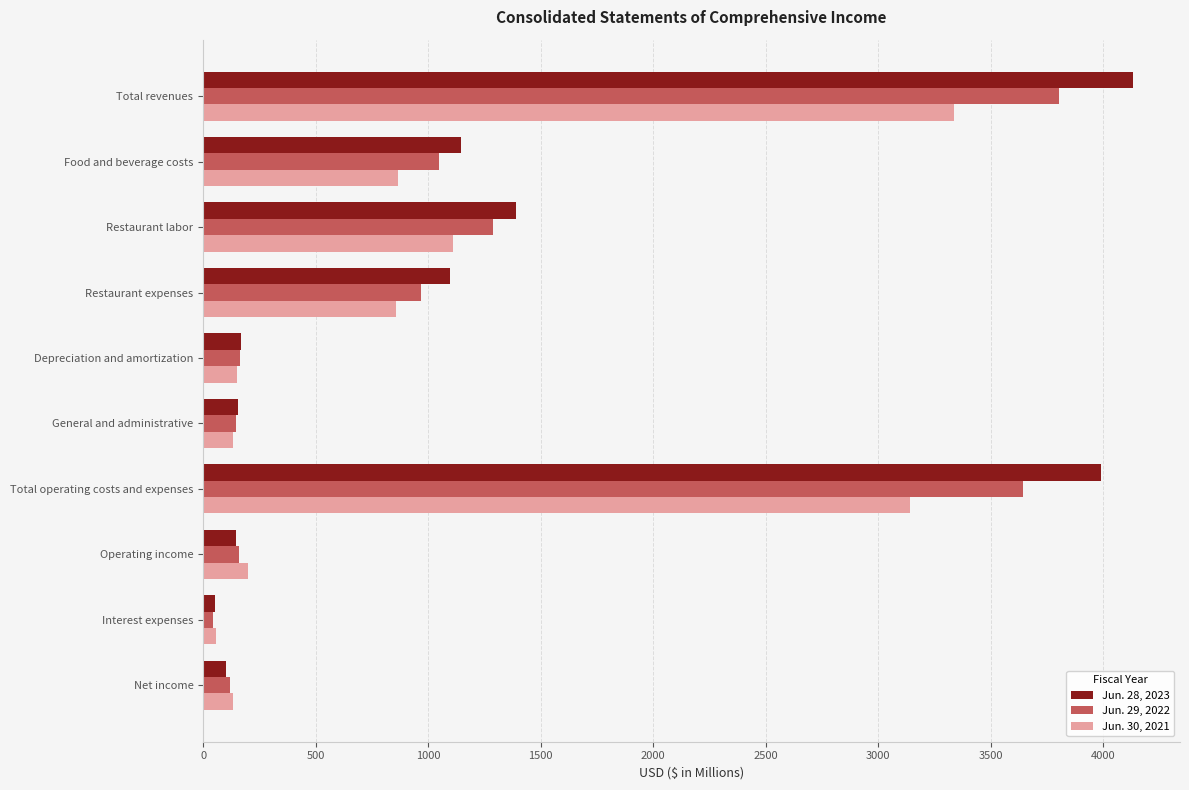

List the series in order of their overall mean, highest first.

Jun. 28, 2023, Jun. 29, 2022, Jun. 30, 2021